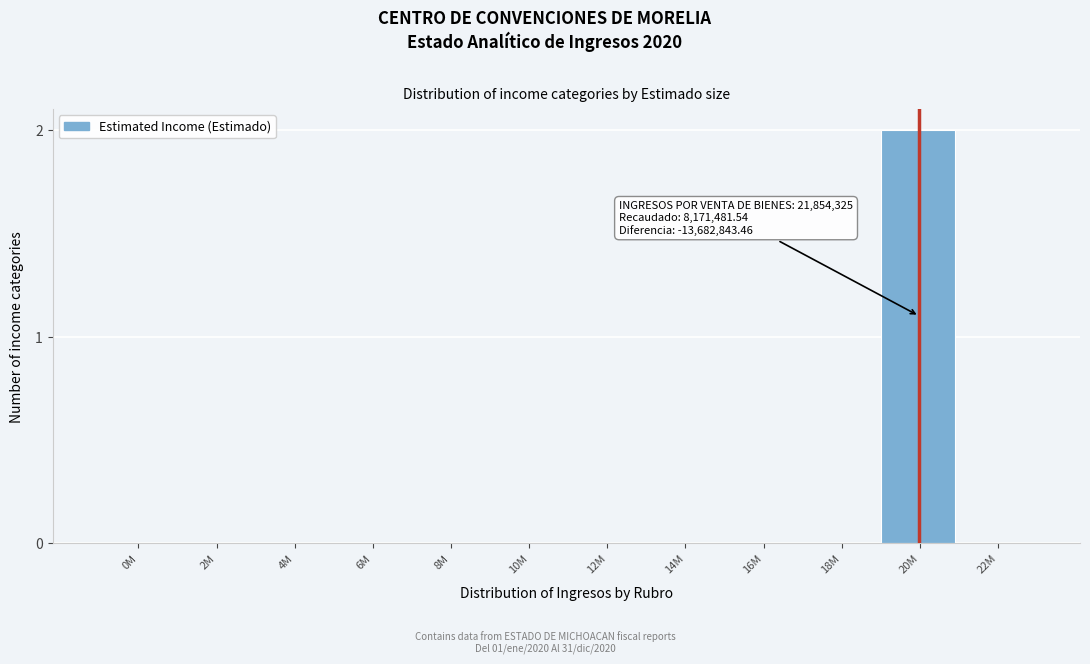

Reading right to left, list all the values displayed in this chart.

22M=0	20M=2	18M=0	16M=0	14M=0	12M=0	10M=0	8M=0	6M=0	4M=0	2M=0	0M=0